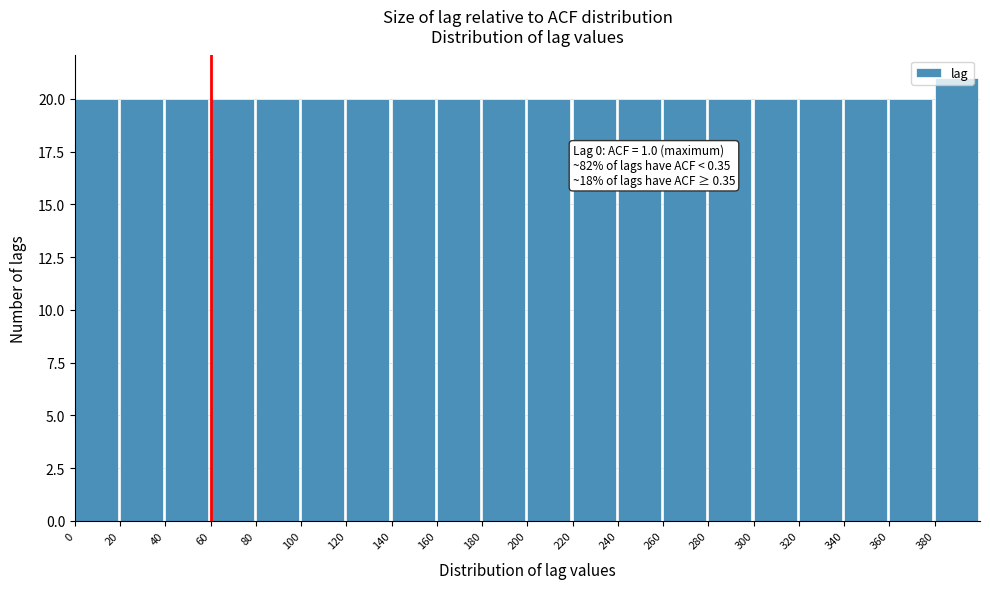

Which range on the x-axis has the tallest bar?

380 to 400